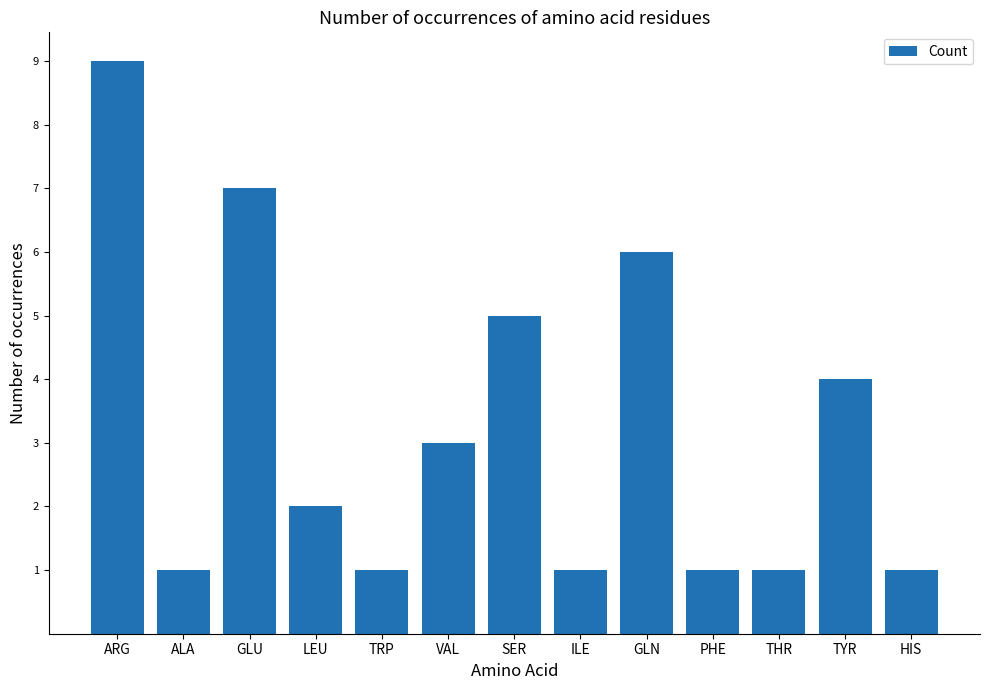

Reading left to right, what are all the values shown in this chart?

ARG=9	ALA=1	GLU=7	LEU=2	TRP=1	VAL=3	SER=5	ILE=1	GLN=6	PHE=1	THR=1	TYR=4	HIS=1